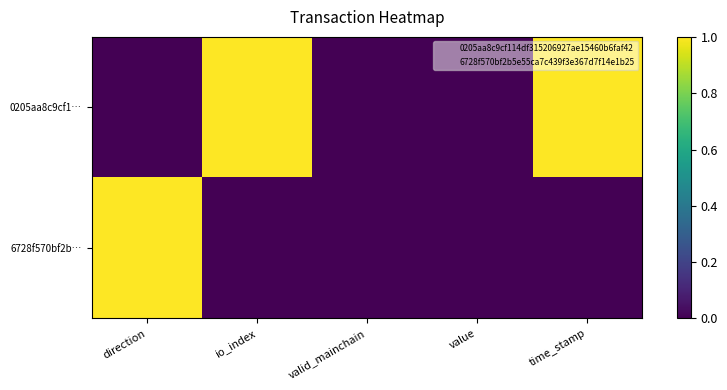

Reading left to right, extract all data points from this chart.

0205aa8c9cf1…: direction=0	io_index=1	valid_mainchain=0	value=0	time_stamp=1
6728f570bf2b…: direction=1	io_index=0	valid_mainchain=0	value=0	time_stamp=0